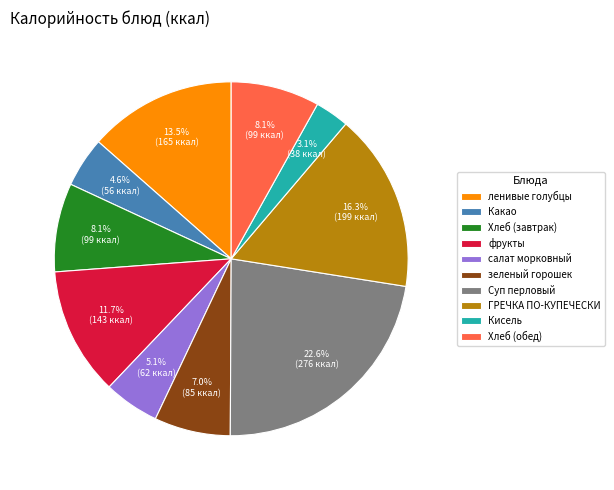

What is the ratio of the value at Какао to the value at фрукты?

0.4